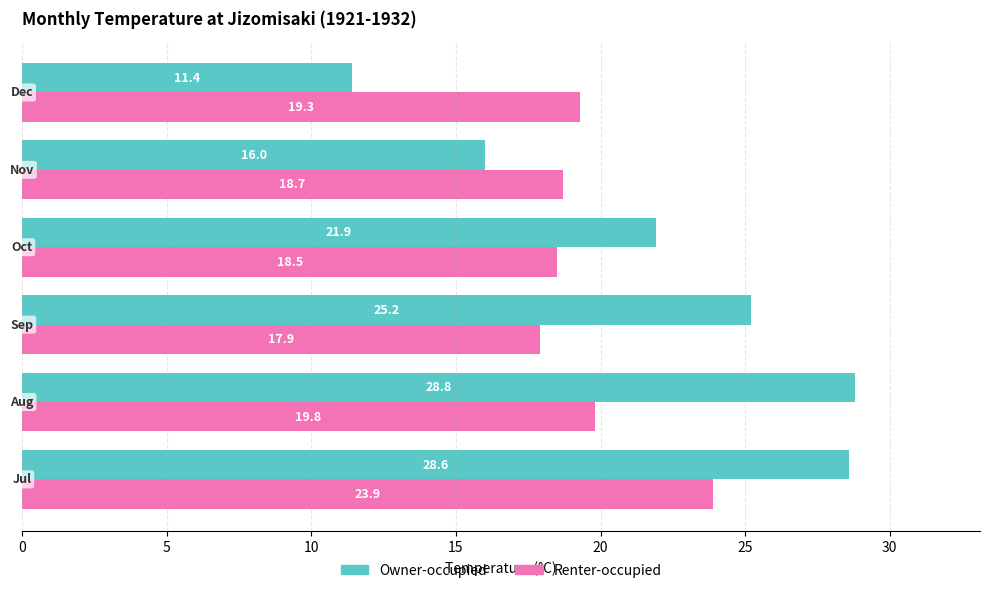

Rank the series by their maximum value, from highest to lowest.

Owner-occupied, Renter-occupied